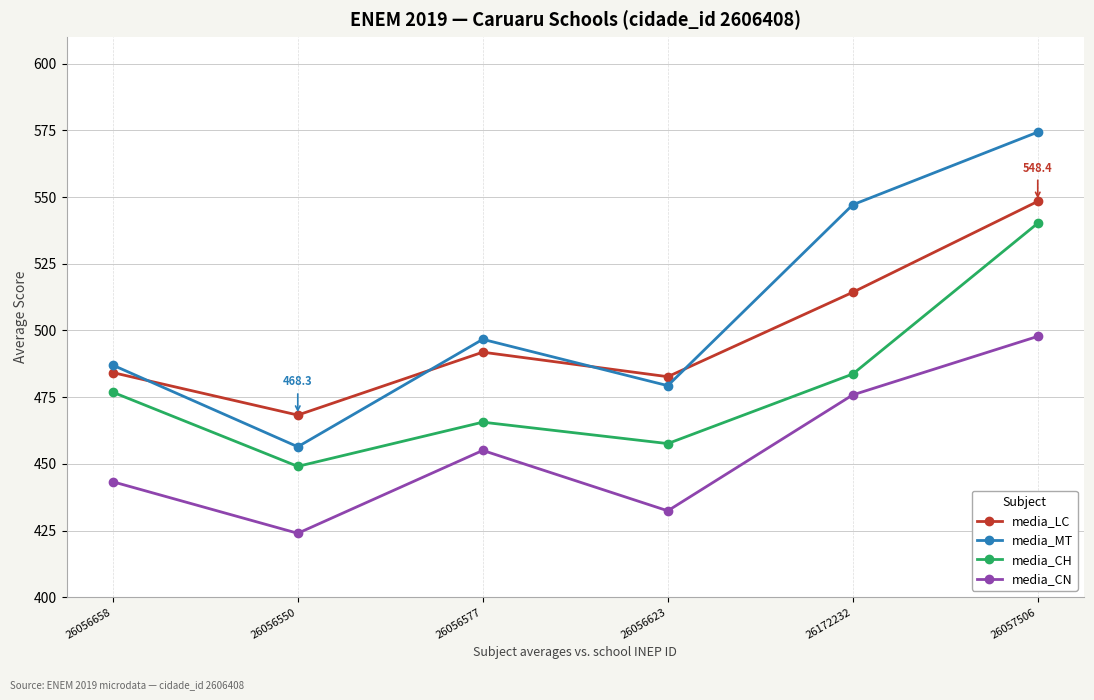

What is the value of the media_CH point at the 3rd from the left?

465.6